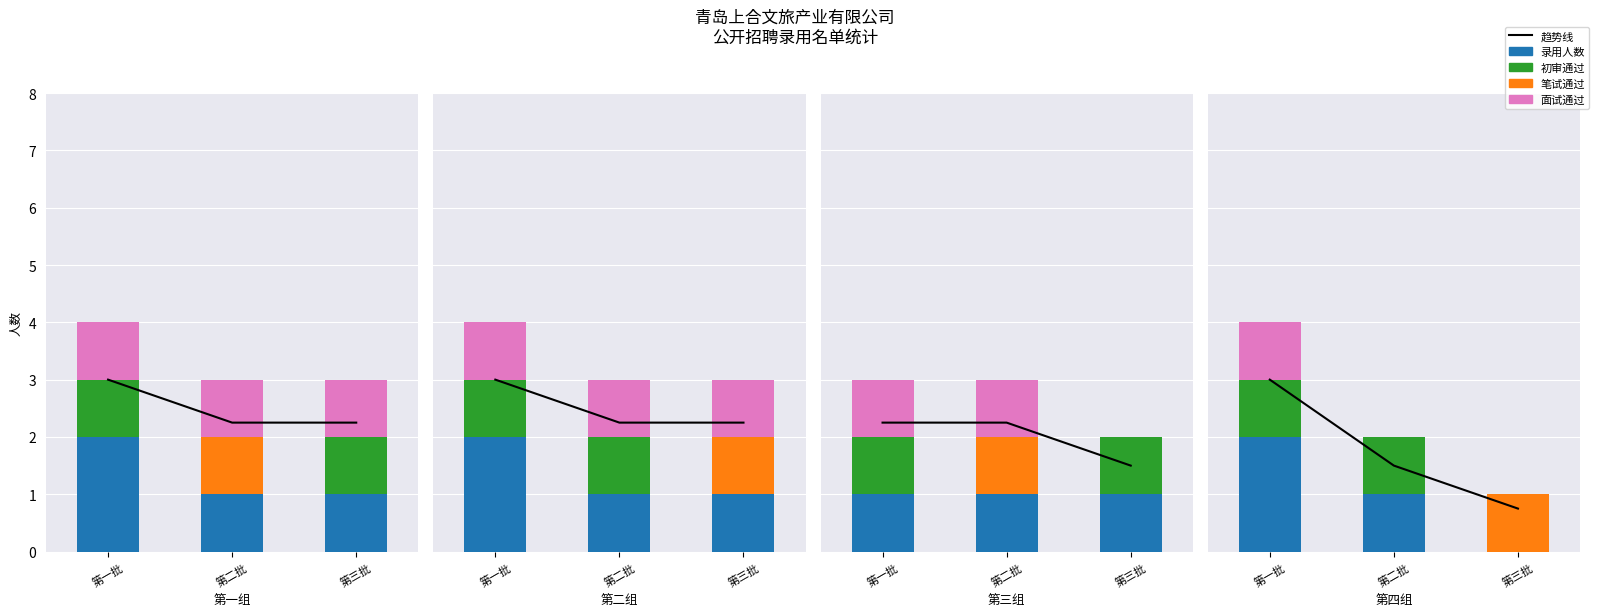

Which category has the lowest value across all series?

第三批